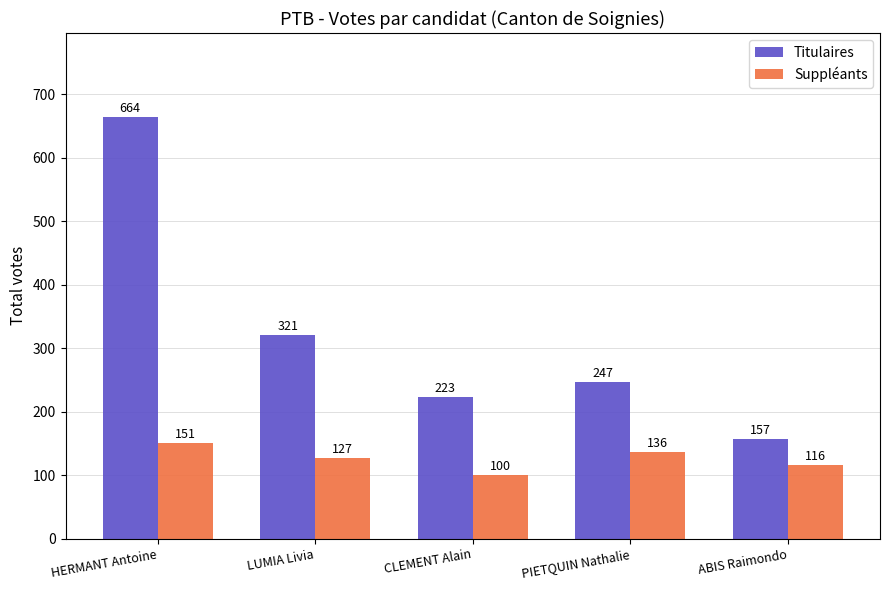

What are all the series names shown in the legend?

Titulaires, Suppléants